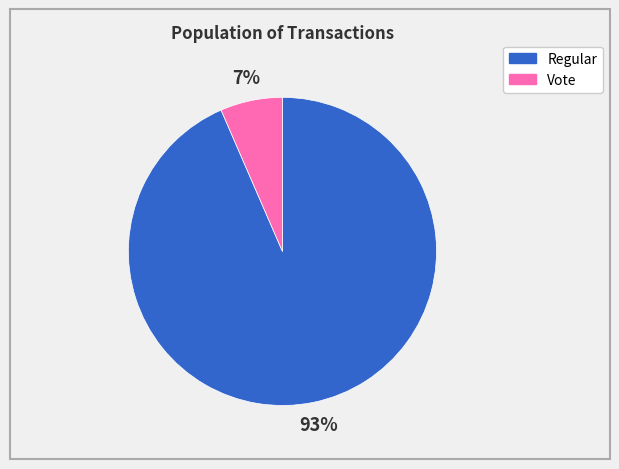

To the nearest percent, what is the average slice percentage?

50%